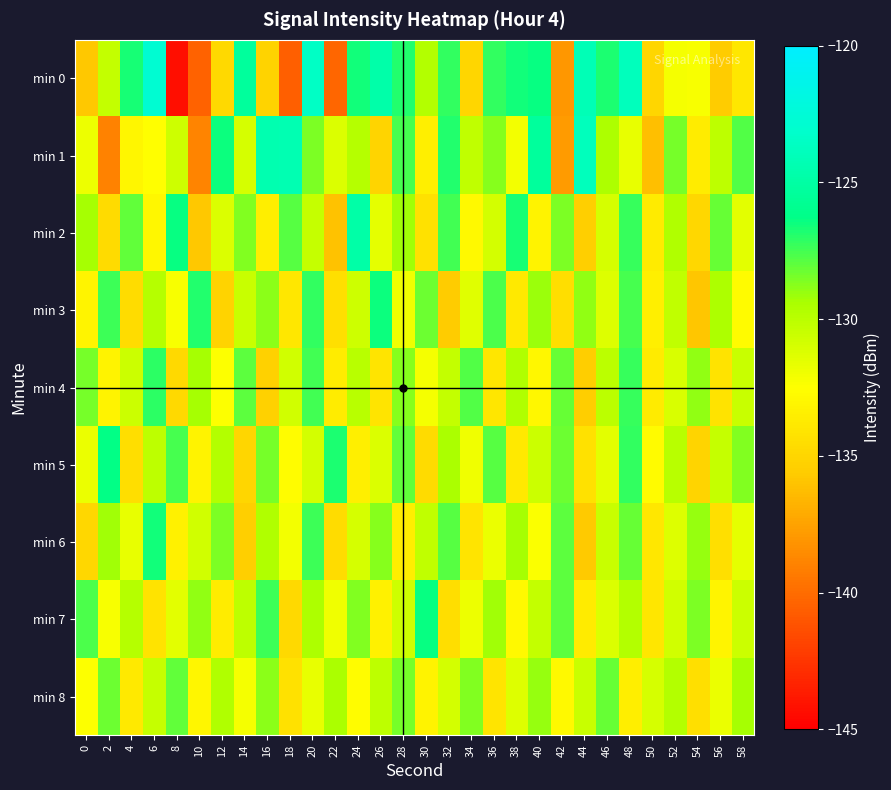

Reading left to right, what are all the values shown in this chart?

min 0: 0=-135.8	2=-130.3	4=-126.7	6=-122.7	8=-144.3	10=-140.4	12=-134.8	14=-125.3	16=-135.2	18=-140.6	20=-123.5	22=-140.2	24=-126.6	26=-124.7	28=-126.8	30=-129.8	32=-127.1	34=-135.0	36=-127.2	38=-126.6	40=-126.4	42=-138.0	44=-124.1	46=-126.8	48=-123.8	50=-135.0	52=-132.1	54=-132.2	56=-135.6	58=-133.9
min 1: 0=-131.9	2=-138.9	4=-133.1	6=-132.6	8=-130.7	10=-138.9	12=-126.5	14=-131.0	16=-124.5	18=-124.3	20=-128.5	22=-131.2	24=-129.8	26=-135.1	28=-127.6	30=-133.4	32=-126.9	34=-130.2	36=-128.7	38=-132.1	40=-125.3	42=-137.8	44=-123.9	46=-129.5	48=-131.7	50=-136.2	52=-128.4	54=-133.6	56=-130.1	58=-127.8
min 2: 0=-129.3	2=-134.7	4=-128.1	6=-132.9	8=-126.4	10=-135.8	12=-131.2	14=-128.6	16=-133.5	18=-127.9	20=-130.4	22=-136.1	24=-124.8	26=-131.6	28=-129.2	30=-134.3	32=-127.5	34=-132.8	36=-130.9	38=-126.7	40=-133.2	42=-128.5	44=-135.4	46=-131.0	48=-127.3	50=-133.7	52=-129.6	54=-134.9	56=-128.2	58=-131.5
min 3: 0=-133.1	2=-127.4	4=-134.6	6=-129.8	8=-132.3	10=-126.9	12=-135.2	14=-130.5	16=-128.8	18=-133.9	20=-127.2	22=-134.4	24=-130.7	26=-126.5	28=-132.0	30=-128.3	32=-135.6	34=-131.4	36=-127.7	38=-133.8	40=-129.1	42=-134.5	44=-128.9	46=-131.3	48=-127.6	50=-133.4	52=-130.2	54=-135.9	56=-129.5	58=-132.7
min 4: 0=-128.4	2=-133.2	4=-130.6	6=-127.1	8=-134.8	10=-129.3	12=-132.5	14=-128.0	16=-135.3	18=-130.8	20=-127.5	22=-133.6	24=-129.9	26=-134.1	28=-128.7	30=-132.2	32=-130.3	34=-127.8	36=-134.0	38=-129.6	40=-132.9	42=-128.2	44=-135.5	46=-130.0	48=-127.3	50=-133.7	52=-131.1	54=-128.9	56=-134.2	58=-130.5
min 5: 0=-131.8	2=-126.3	4=-134.5	6=-130.1	8=-127.6	10=-133.2	12=-129.7	14=-135.0	16=-128.4	18=-132.6	20=-130.9	22=-126.8	24=-133.4	26=-131.2	28=-128.1	30=-134.7	32=-129.4	34=-132.0	36=-127.9	38=-133.8	40=-130.6	42=-128.3	44=-134.3	46=-131.5	48=-127.2	50=-132.7	52=-129.9	54=-135.1	56=-130.4	58=-128.6
min 6: 0=-134.9	2=-129.2	4=-131.7	6=-126.6	8=-133.3	10=-130.8	12=-128.5	14=-135.4	16=-129.6	18=-132.1	20=-127.4	22=-134.6	24=-131.0	26=-128.7	28=-133.5	30=-130.2	32=-127.9	34=-134.1	36=-131.8	38=-129.3	40=-132.4	42=-128.0	44=-135.7	46=-130.5	48=-128.2	50=-133.9	52=-131.3	54=-129.0	56=-134.4	58=-131.6
min 7: 0=-127.7	2=-132.3	4=-129.8	6=-134.2	8=-131.5	10=-128.9	12=-133.6	14=-130.1	16=-127.4	18=-134.8	20=-129.5	22=-132.0	24=-128.6	26=-133.3	28=-130.7	30=-126.4	32=-134.5	34=-131.9	36=-129.2	38=-132.8	40=-130.3	42=-128.0	44=-133.7	46=-131.2	48=-129.7	50=-134.0	52=-130.8	54=-128.5	56=-133.1	58=-130.6
min 8: 0=-132.5	2=-128.3	4=-133.8	6=-130.4	8=-128.1	10=-133.0	12=-129.6	14=-132.2	16=-128.8	18=-134.3	20=-131.7	22=-129.4	24=-132.6	26=-130.1	28=-128.4	30=-133.2	32=-130.9	34=-128.6	36=-134.1	38=-131.3	40=-129.0	42=-132.8	44=-130.5	46=-128.2	48=-133.5	50=-131.0	52=-129.7	54=-134.4	56=-131.8	58=-129.3